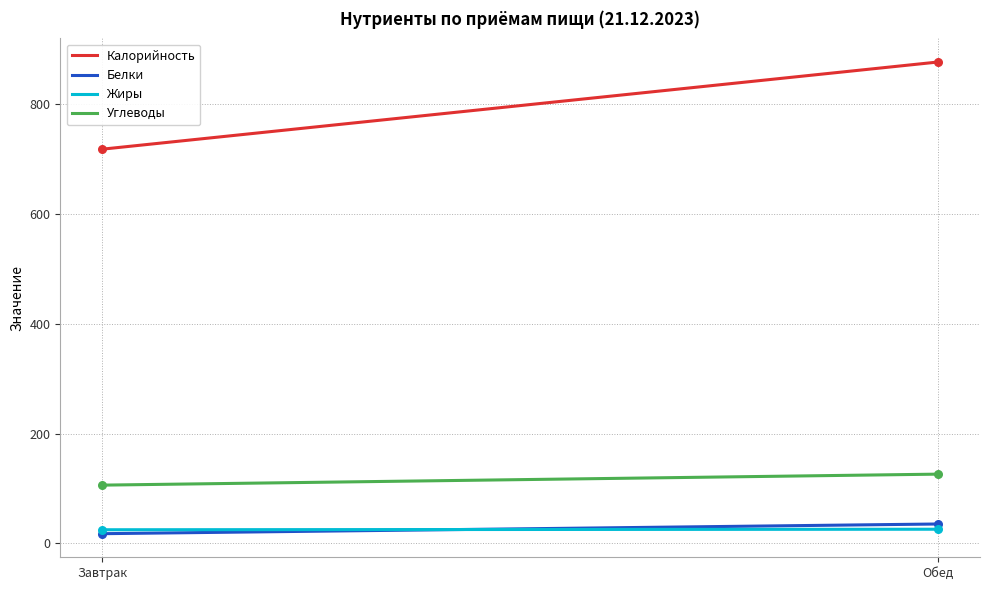

Which series has the largest total across all categories?

Калорийность